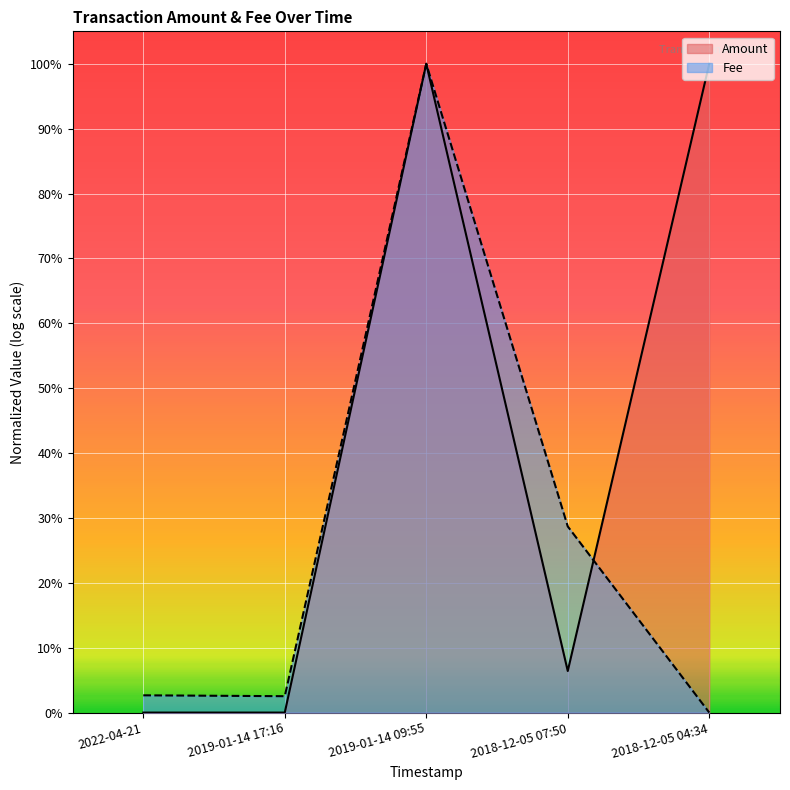

What is the sum of the Amount values at 2018-12-05 07:50 and 2022-04-21?

0.1